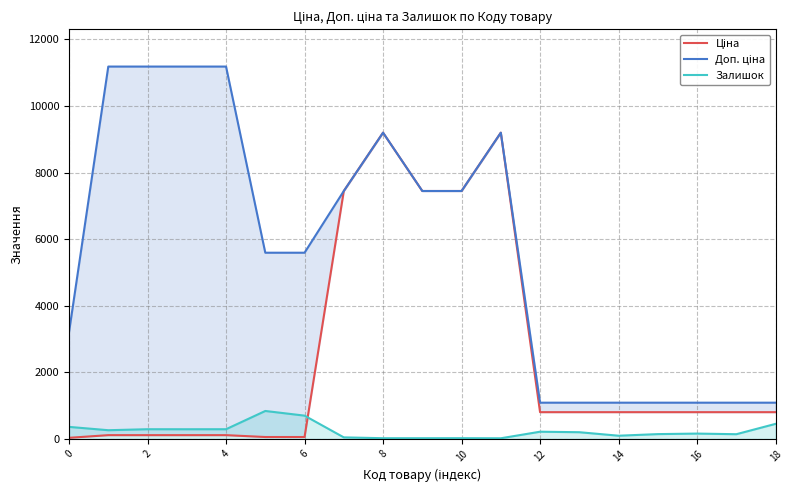

Which series has the largest range (max minus min)?

Доп. ціна